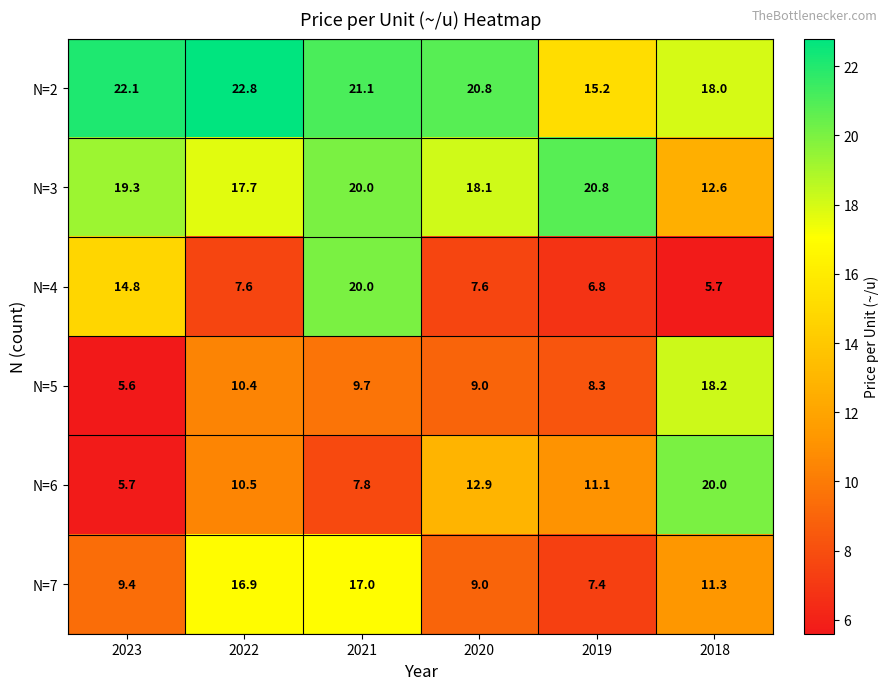

How many categories are shown in the chart?

6